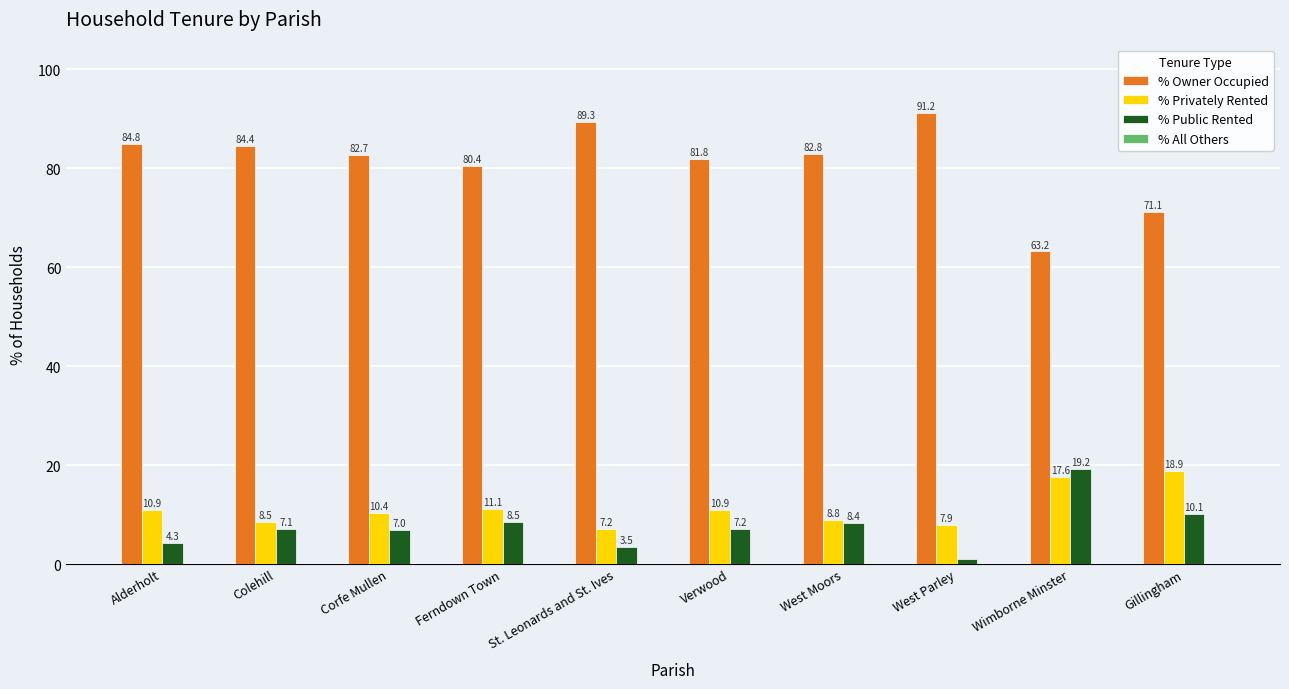

Which category has the highest value across all series?

West Parley